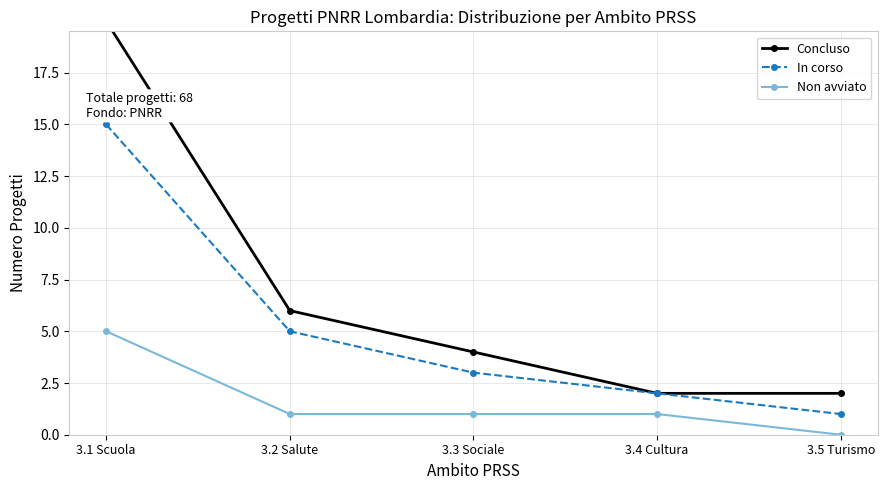

What is the label of the 2nd point from the right?

3.4 Cultura